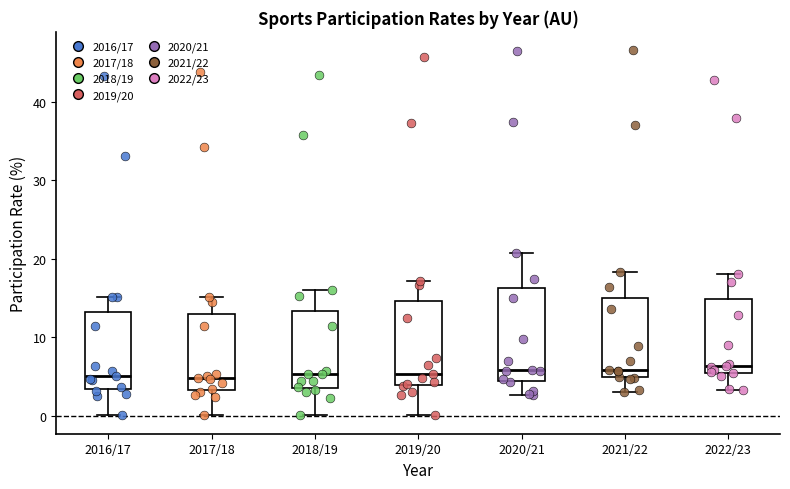

Reading left to right, read every box against the y-axis: the position of its median line, the range the box covers, and the ends of its whiskers. The values are not printed on the chart, so give them approximately, as read against the axis.

2016/17: median 5, box 3 to 13, whiskers 0 to 15
2017/18: median 5, box 3 to 13, whiskers 0 to 15
2018/19: median 5, box 3 to 13, whiskers 0 to 16
2019/20: median 5, box 4 to 15, whiskers 0 to 17
2020/21: median 6, box 4 to 16, whiskers 3 to 21
2021/22: median 6, box 5 to 15, whiskers 3 to 18
2022/23: median 6, box 5 to 15, whiskers 3 to 18